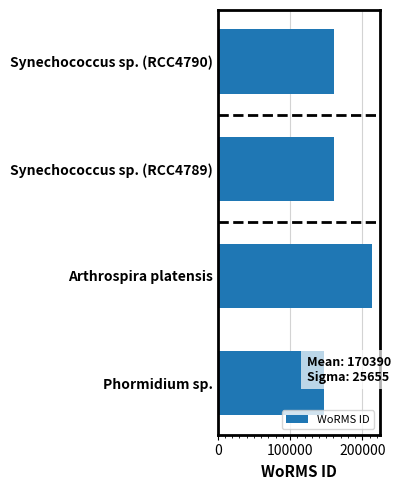

Is it true that the value at Synechococcus sp. (RCC4789) is 160572?

True